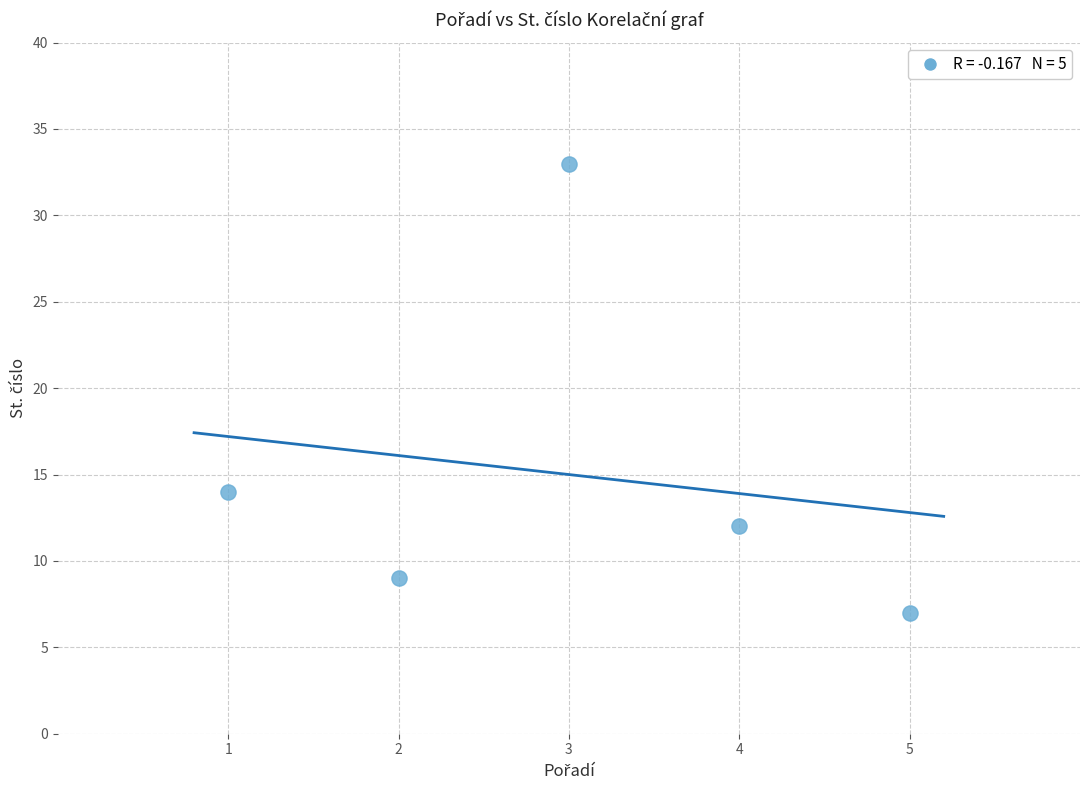

What Y value in the scatter plot is closest to 20?

14